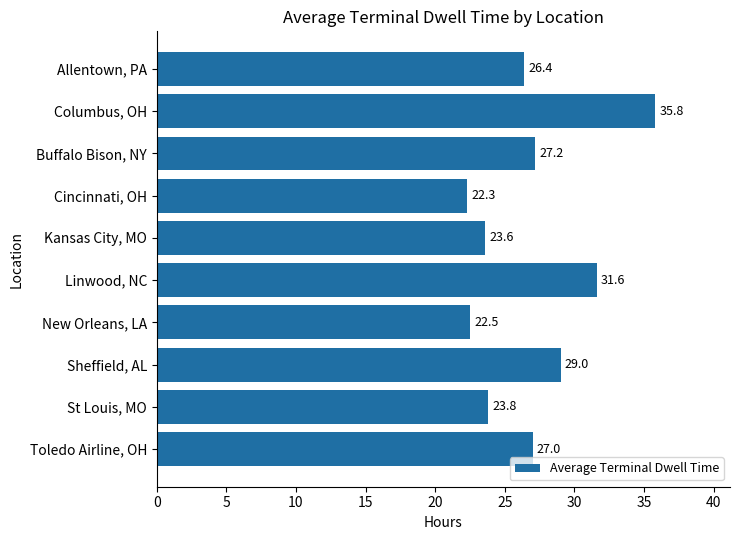

Reading top to bottom, transcribe all the data shown in this chart.

Allentown, PA=26.4	Columbus, OH=35.8	Buffalo Bison, NY=27.2	Cincinnati, OH=22.3	Kansas City, MO=23.6	Linwood, NC=31.6	New Orleans, LA=22.5	Sheffield, AL=29.0	St Louis, MO=23.8	Toledo Airline, OH=27.0